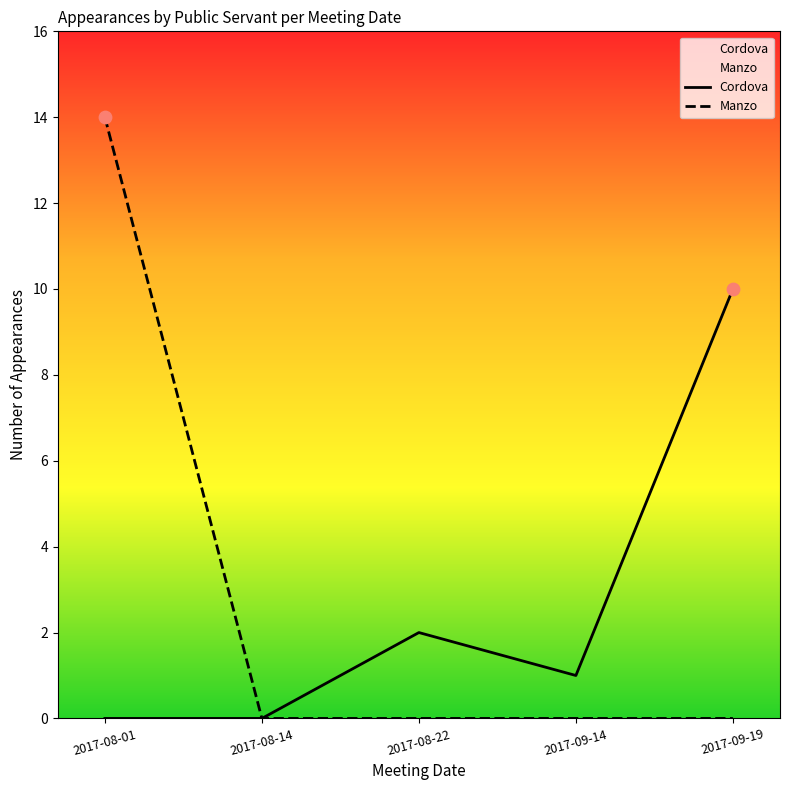

What are all the series names shown in the legend?

Cordova, Manzo